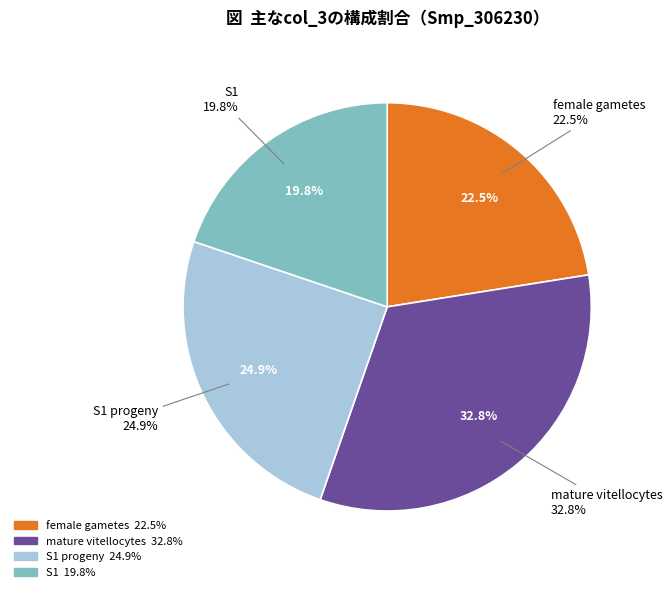

What is the largest slice in the pie chart?

mature vitellocytes